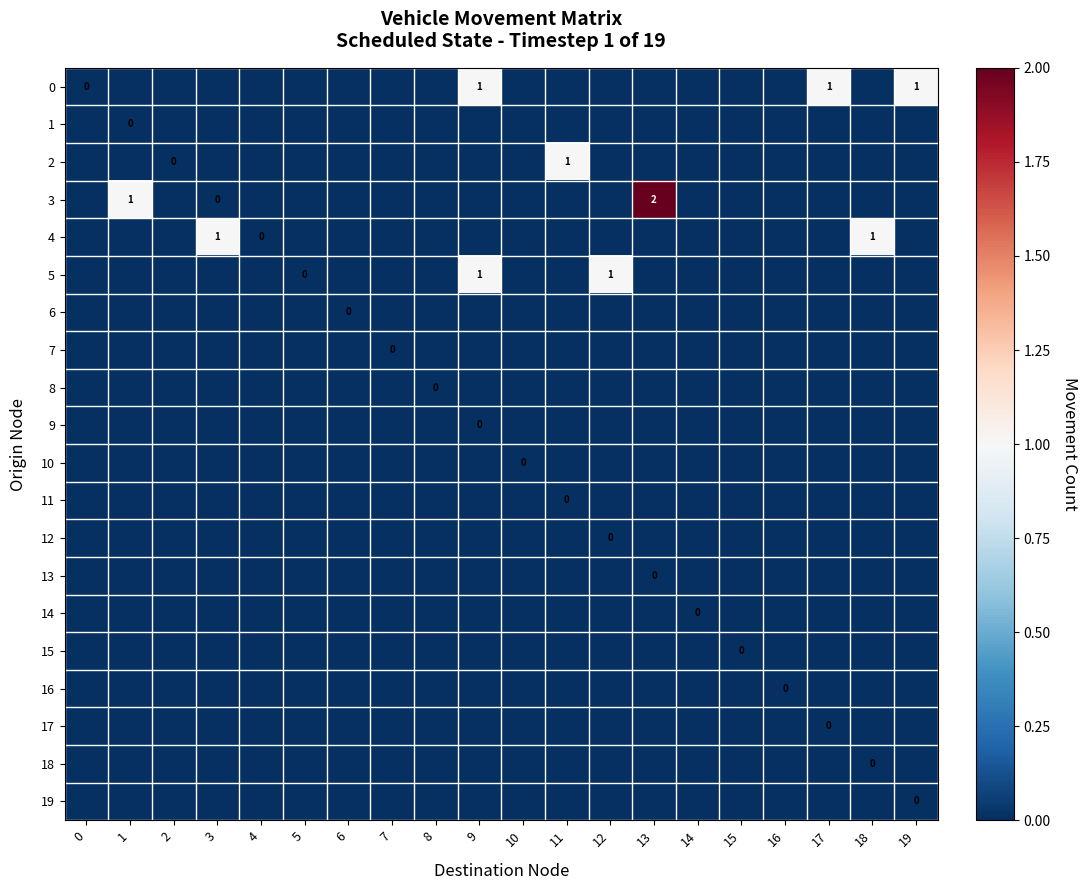

Is it true that 8 equals 0 at 16?

True